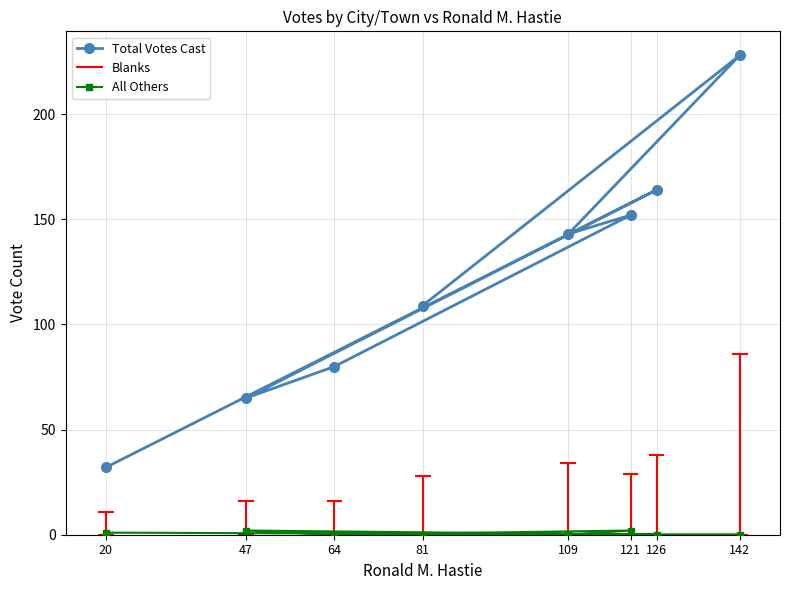

Is it true that Total Votes Cast equals 210 at 109?

False